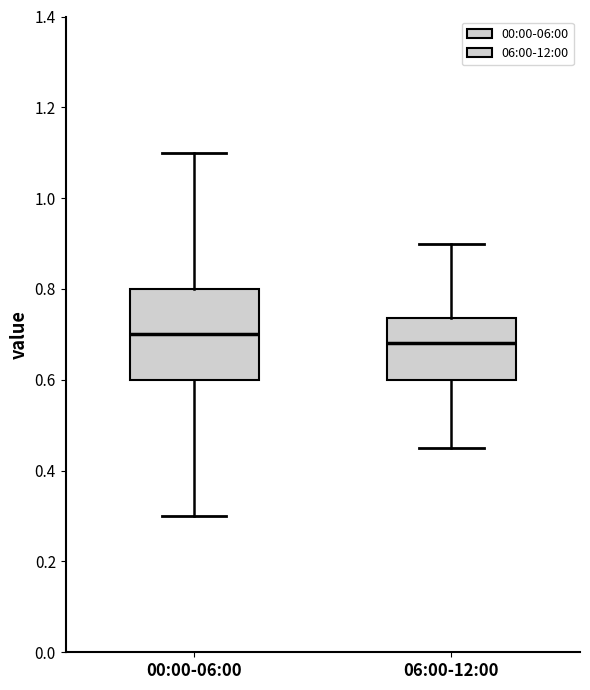

Reading left to right, read every box against the y-axis: the position of its median line, the range the box covers, and the ends of its whiskers. The values are not printed on the chart, so give them approximately, as read against the axis.

00:00-06:00: median 0.70, box 0.60 to 0.80, whiskers 0.30 to 1.10
06:00-12:00: median 0.68, box 0.60 to 0.74, whiskers 0.46 to 0.90